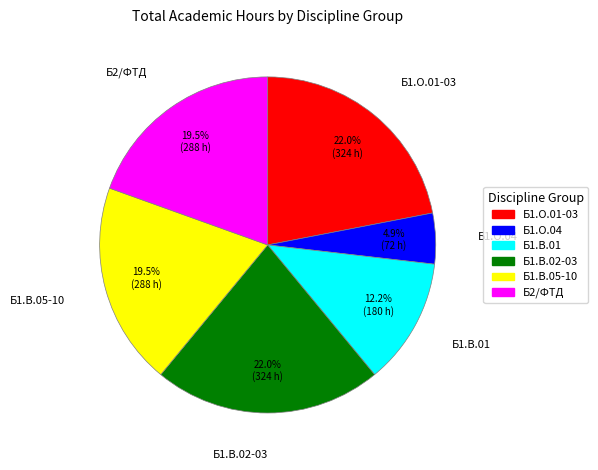

Does any single category account for the majority?

No